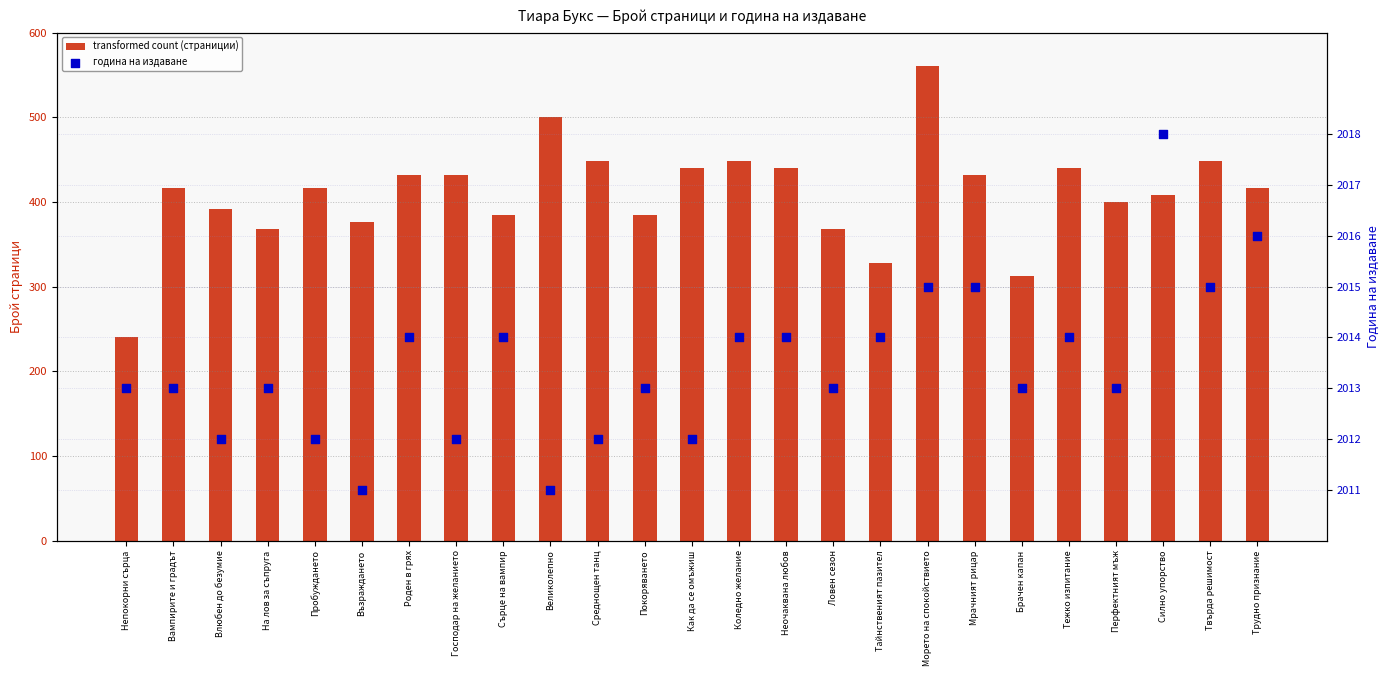

What is the total value across all series at Силно упорство?

2426